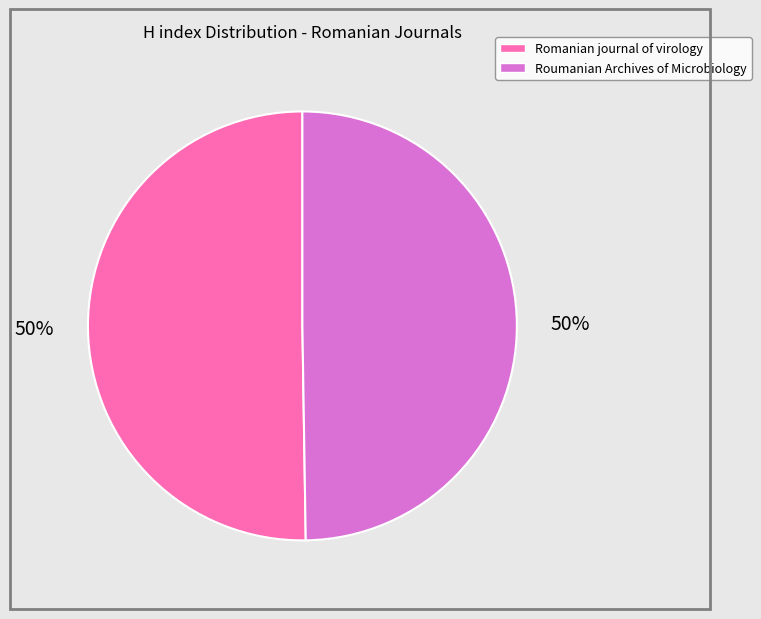

What is the ratio of the value at Roumanian Archives of Microbiology to the value at Romanian journal of virology?

1.0